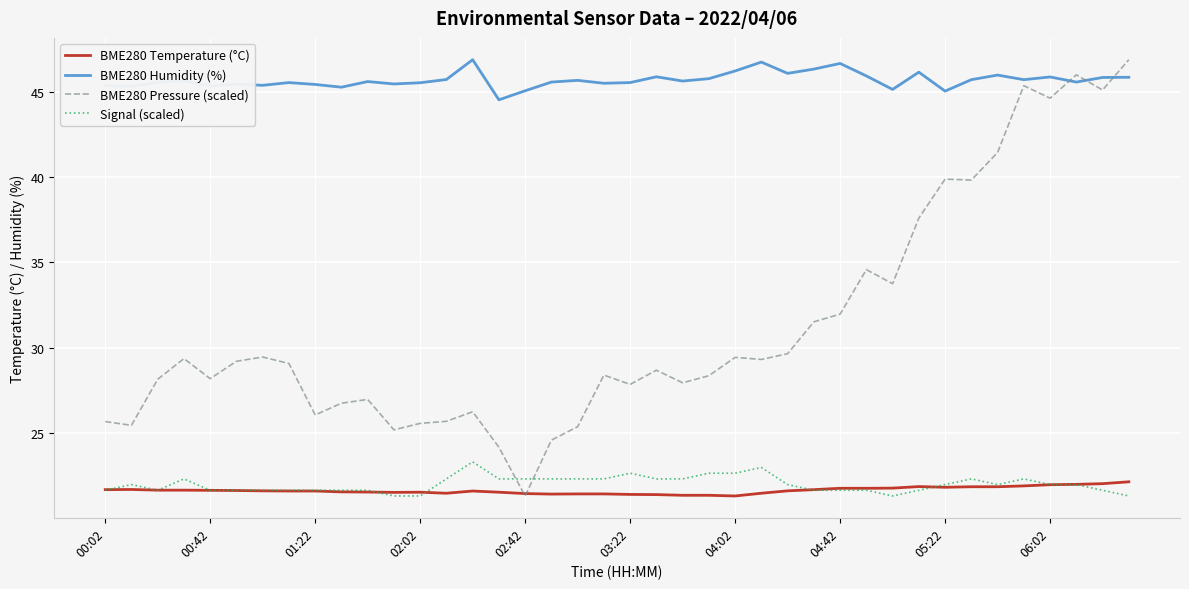

What is the lowest value of the Signal (scaled) series?

21.3